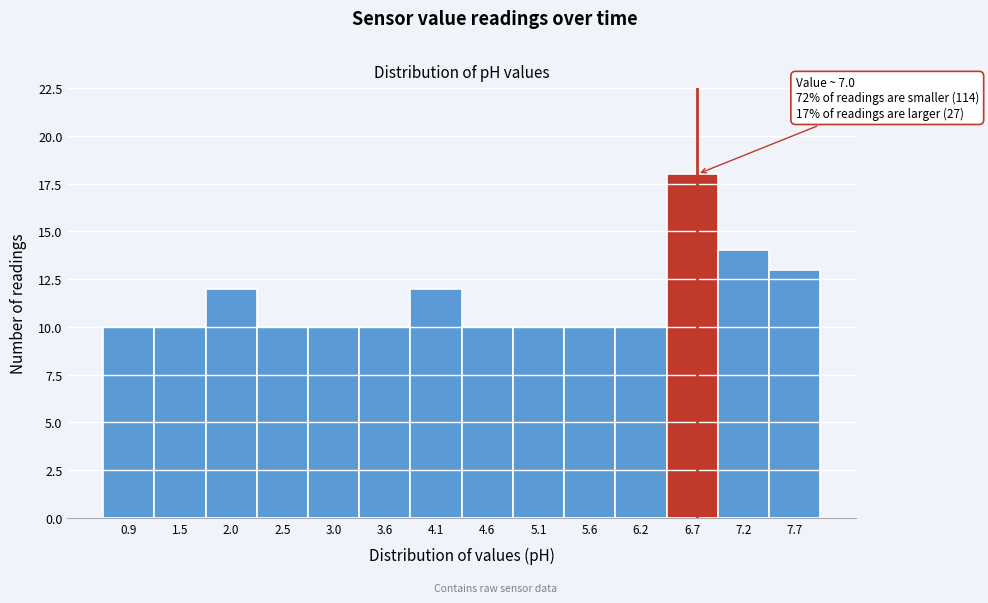

Reading left to right, list all the values displayed in this chart.

10	10	12	10	10	10	12	10	10	10	10	18	14	13